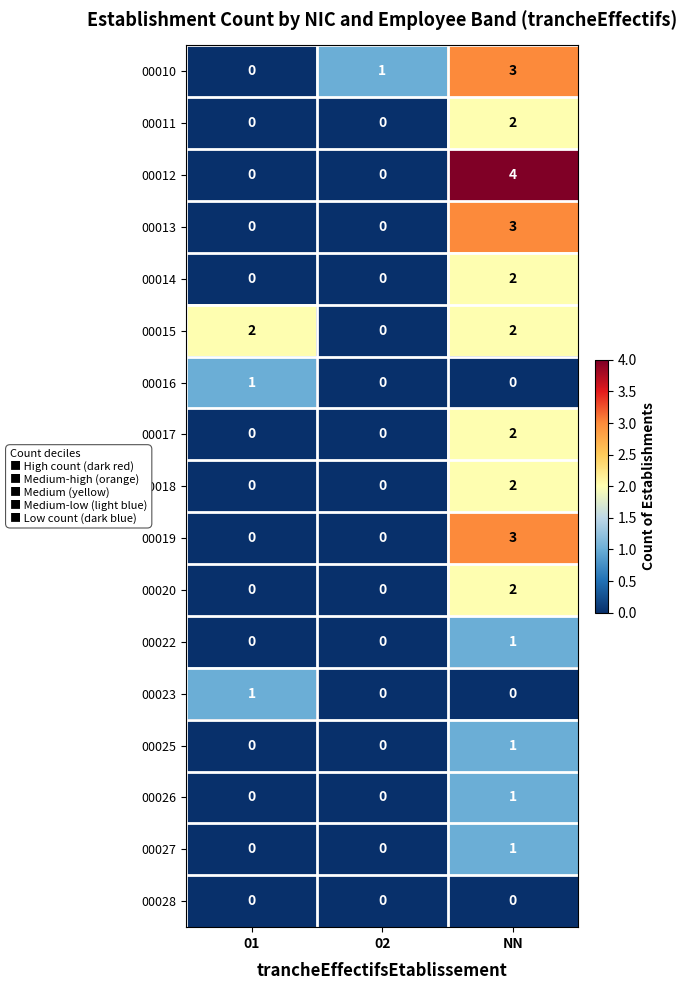

What is the sum of all 00019 values?

3